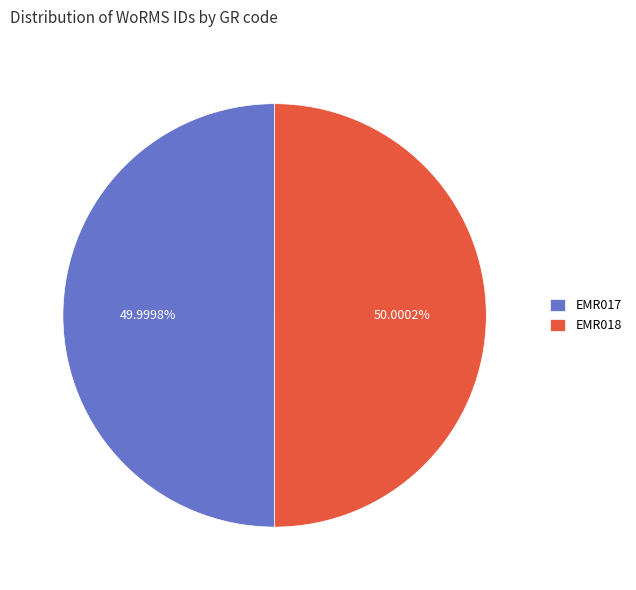

Approximately how many times larger is the value at EMR017 compared to EMR018?

1.0